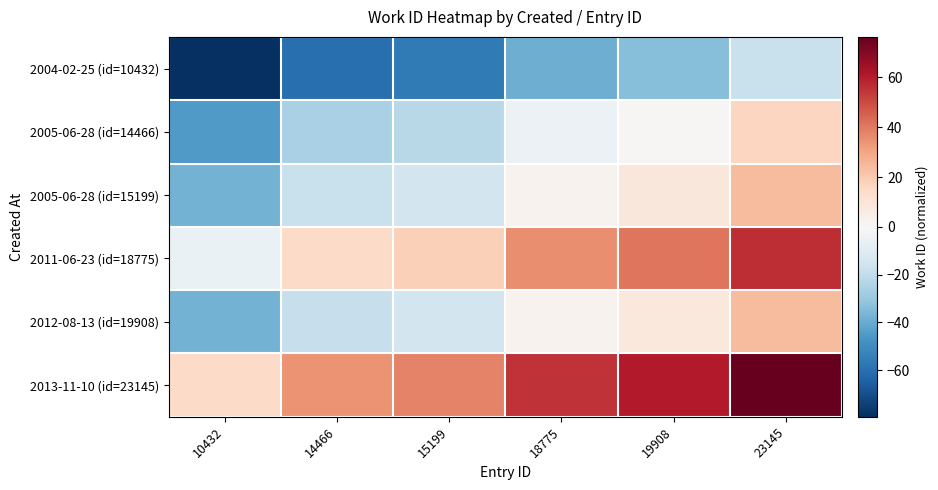

Reading right to left, transcribe all the data shown in this chart.

2004-02-25 (id=10432): 23145=-18.0	19908=-33.6	18775=-39.1	15199=-56.5	14466=-60.0	10432=-79.6
2005-06-28 (id=14466): 23145=16.3	19908=0.6	18775=-4.9	15199=-22.2	14466=-25.7	10432=-45.3
2005-06-28 (id=15199): 23145=24.0	19908=8.4	18775=2.9	15199=-14.5	14466=-18.0	10432=-37.6
2011-06-23 (id=18775): 23145=56.4	19908=40.7	18775=35.2	15199=17.9	14466=14.3	10432=-5.2
2012-08-13 (id=19908): 23145=23.9	19908=8.2	18775=2.7	15199=-14.6	14466=-18.1	10432=-37.7
2013-11-10 (id=23145): 23145=76.3	19908=60.6	18775=55.1	15199=37.8	14466=34.2	10432=14.7